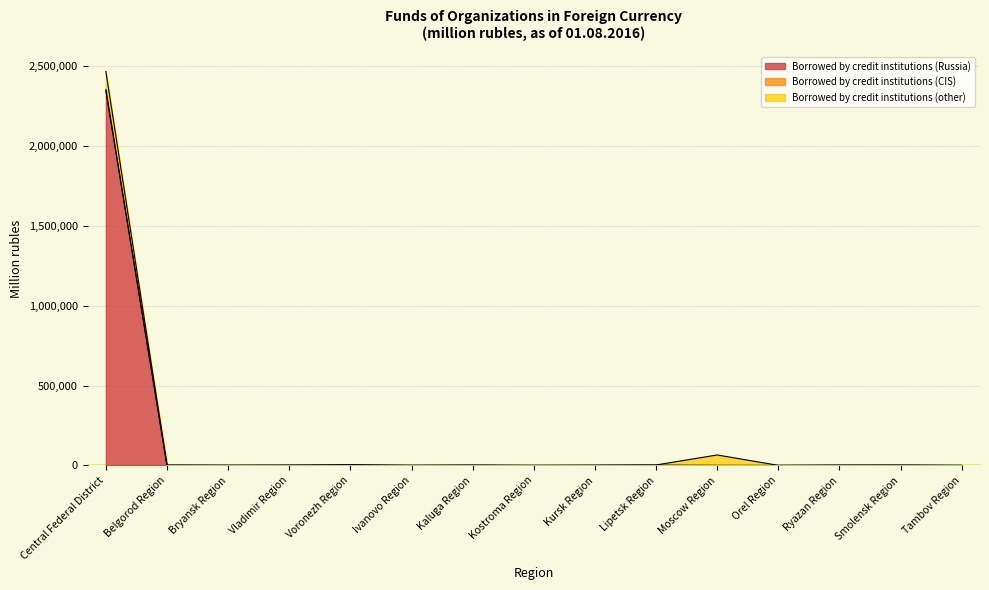

Between Central Federal District and Kursk Region, which is larger?

Central Federal District